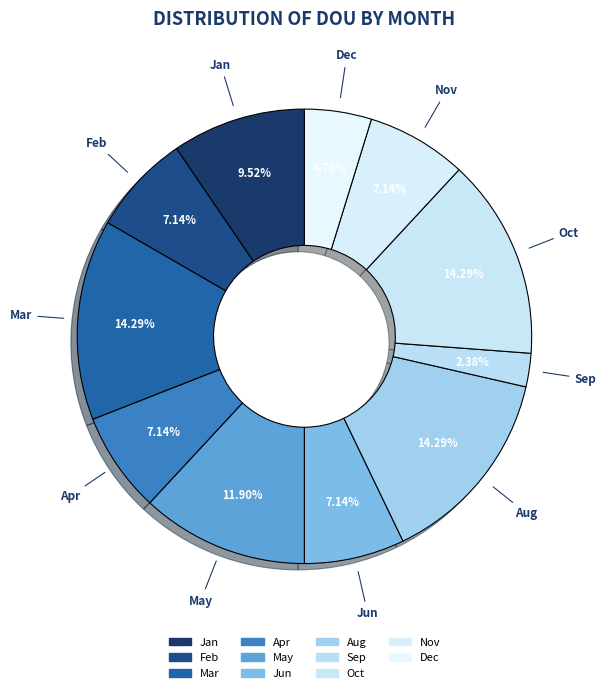

To the nearest percent, what percentage of the pie is Aug?

14%